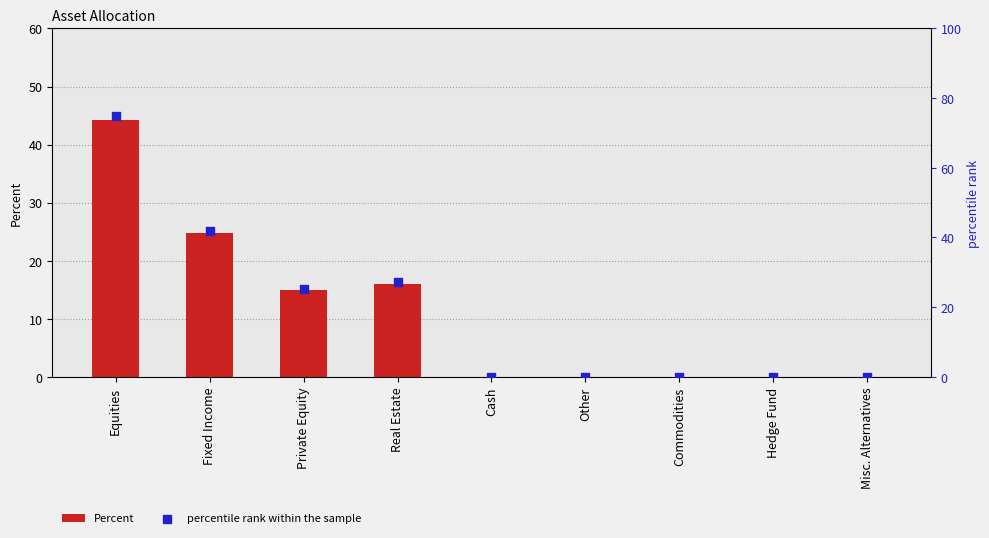

Which series has the widest spread of Y values?

percentile rank within the sample